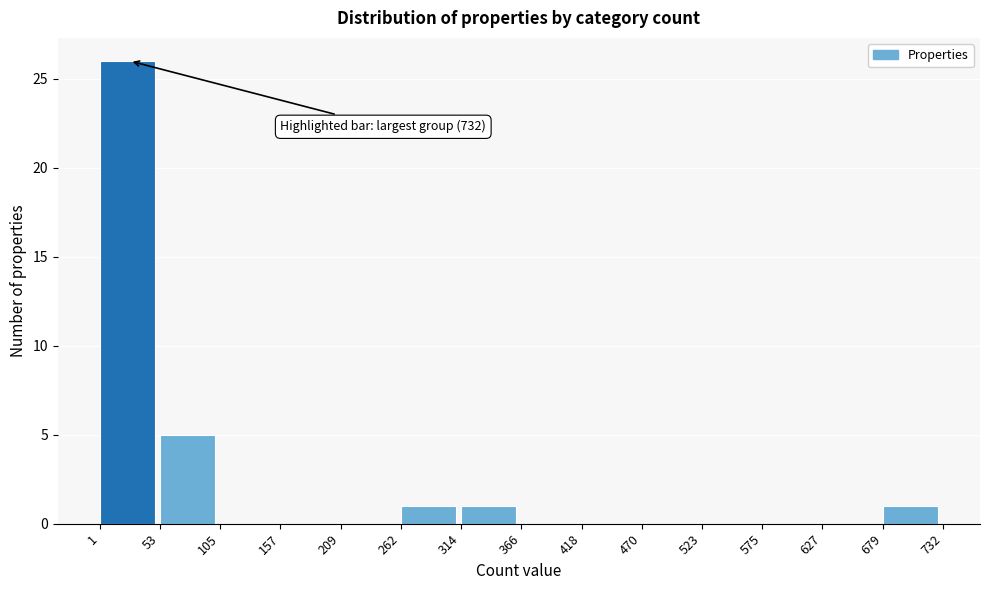

Which range on the x-axis has the tallest bar?

1 to 53